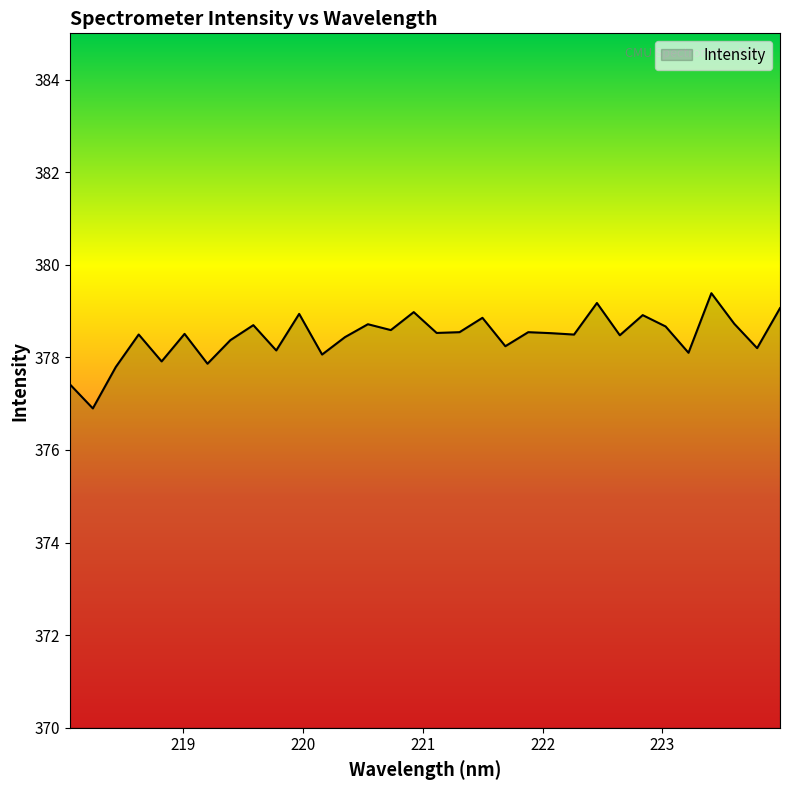

What is the greatest value displayed?

379.4